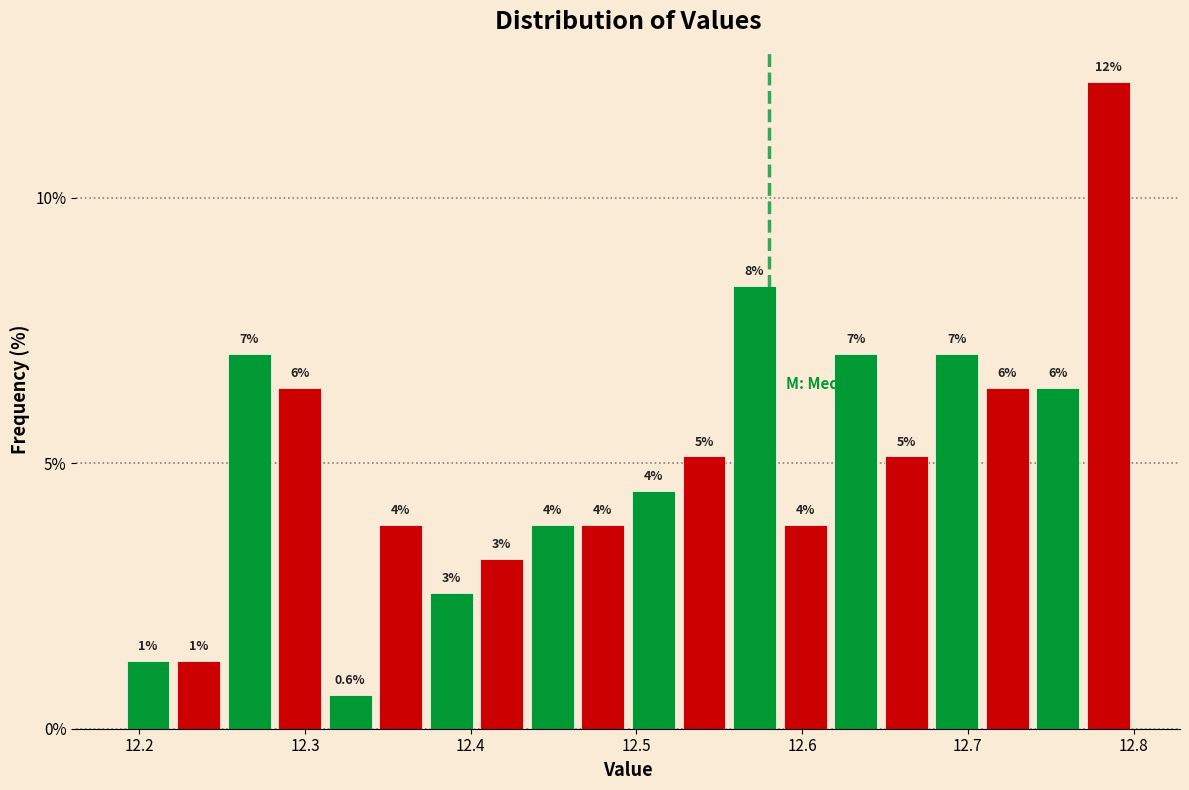

Read against the x-axis, roughly where is the centre of the tallest bar?

12.78